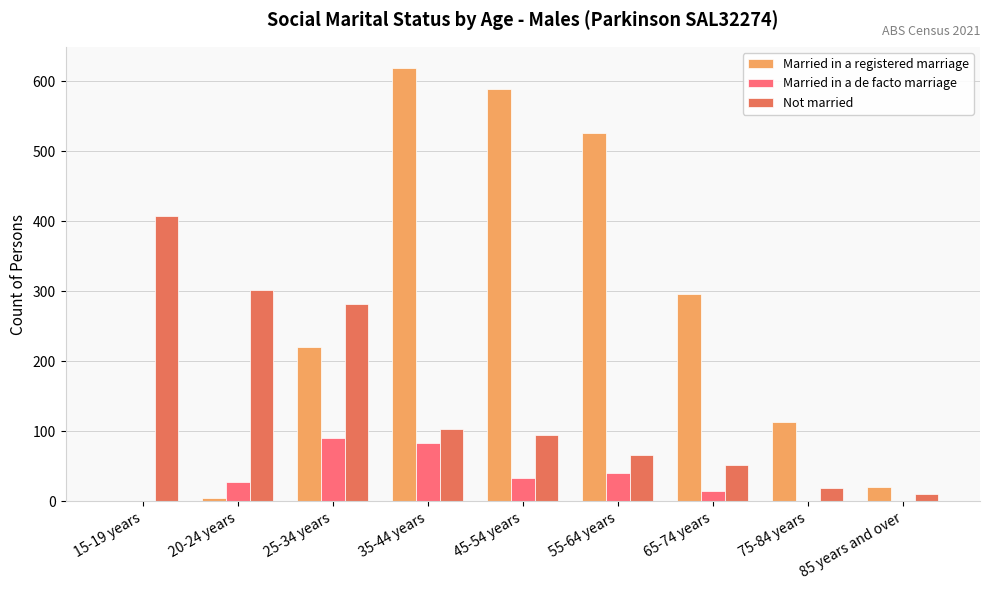

What are all the series names shown in the legend?

Married in a registered marriage, Married in a de facto marriage, Not married